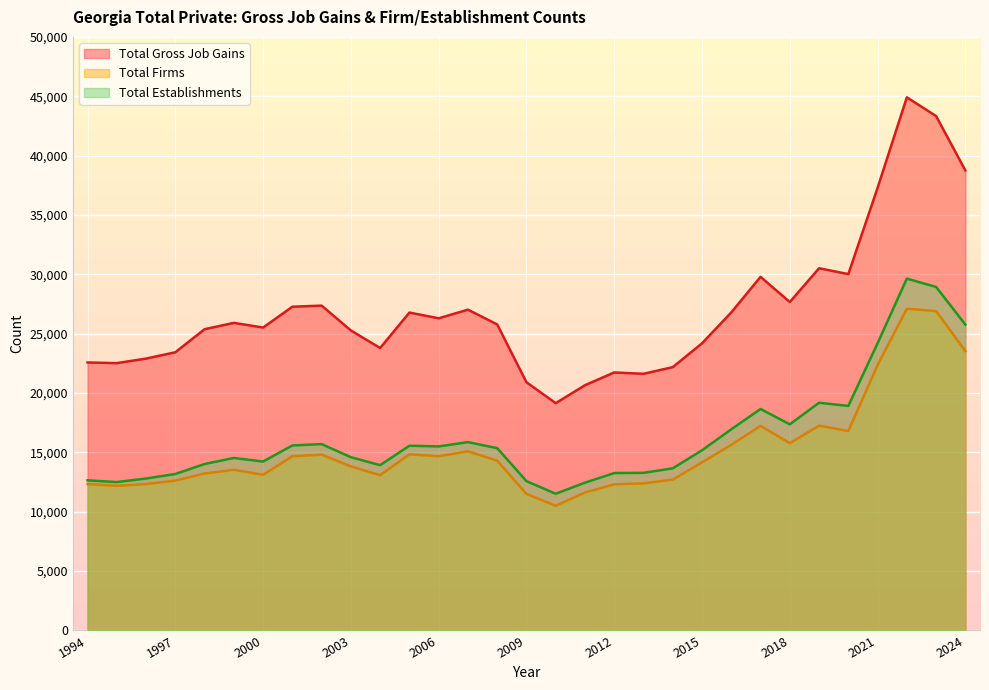

How many data points in Total Gross Job Gains are above 25771?

15